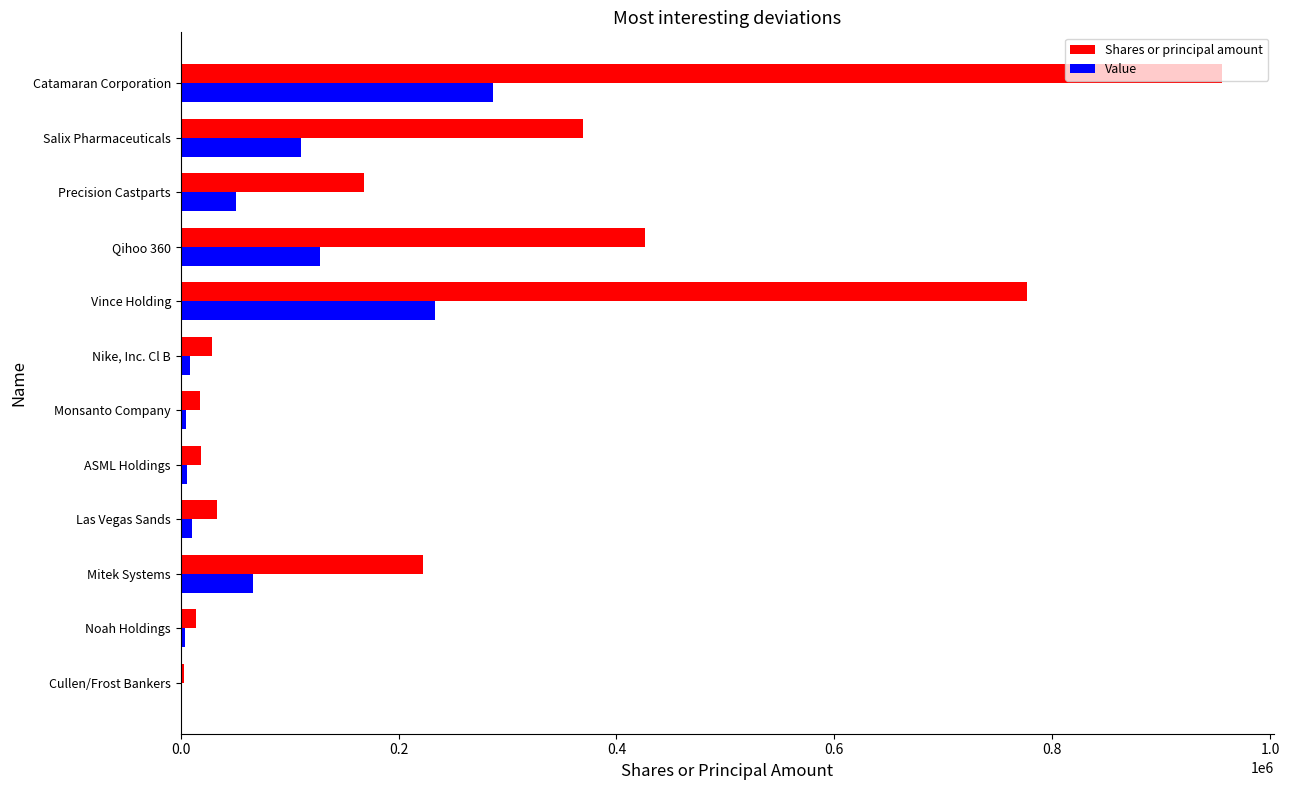

At which label does Shares or principal amount reach its peak?

Catamaran Corporation